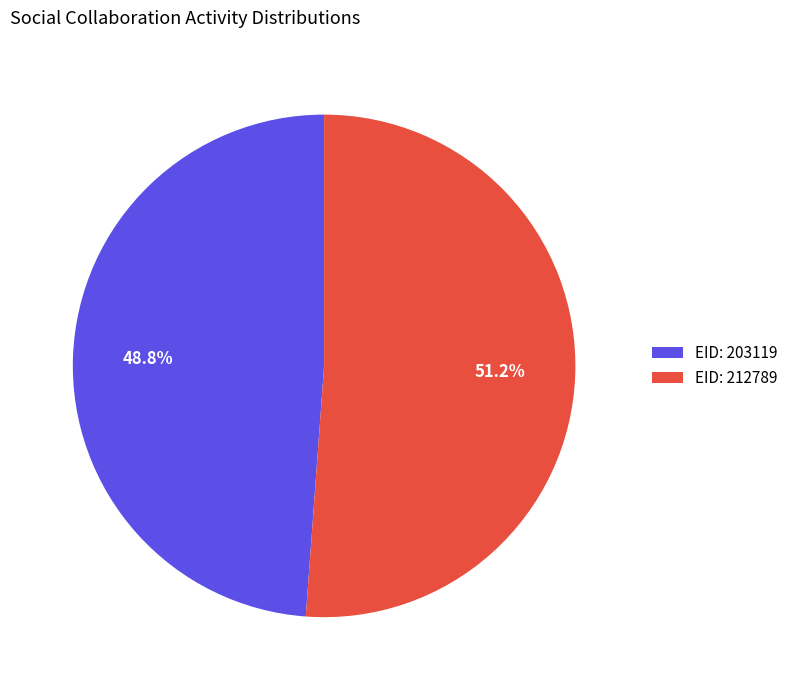

Which slice is the largest?

EID: 212789